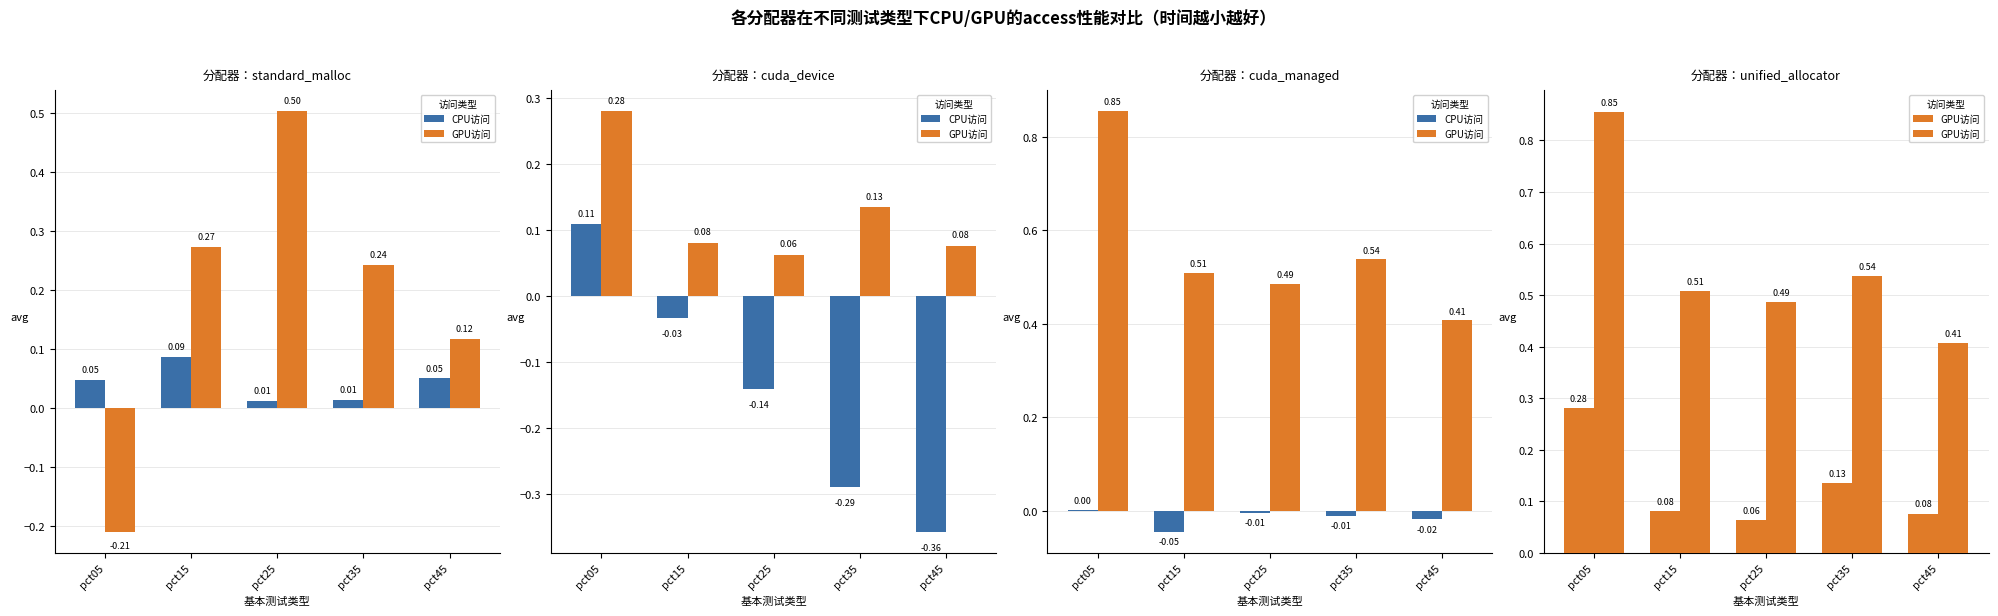

What are all the series names shown in the legend?

CPU访问, GPU访问